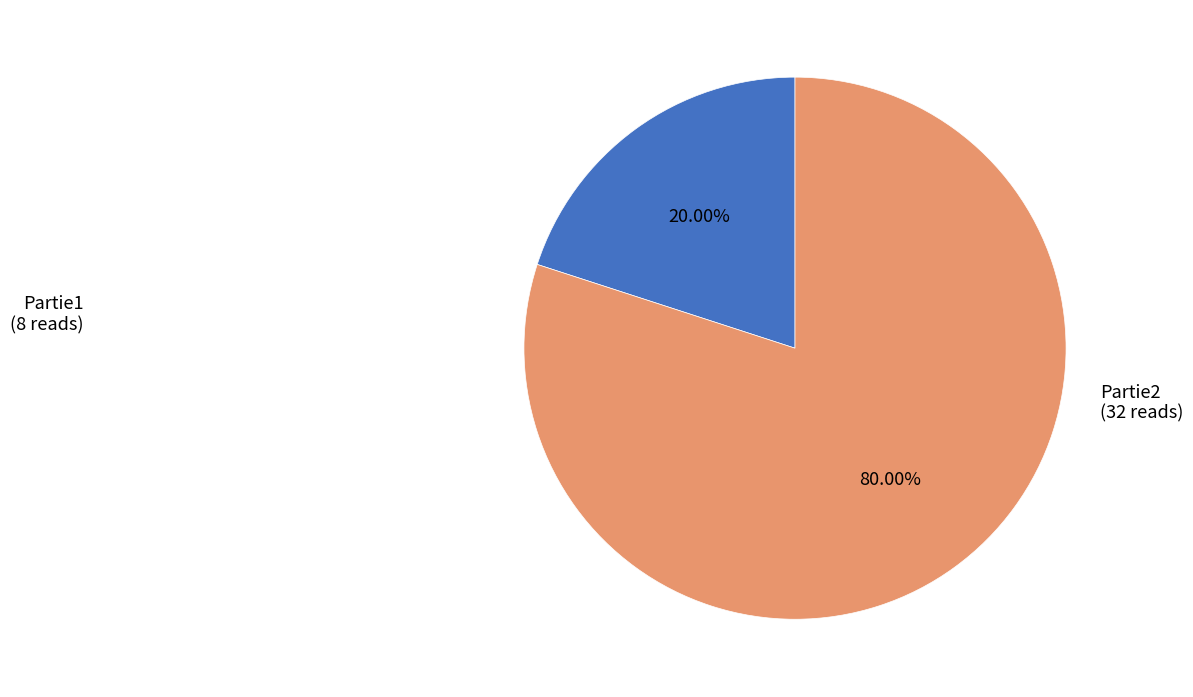

Which has a higher value, Partie2 or Partie1?

Partie2